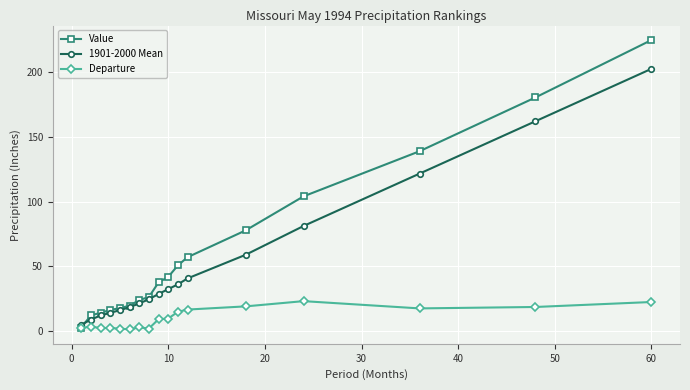

Which series has the largest range (max minus min)?

Value